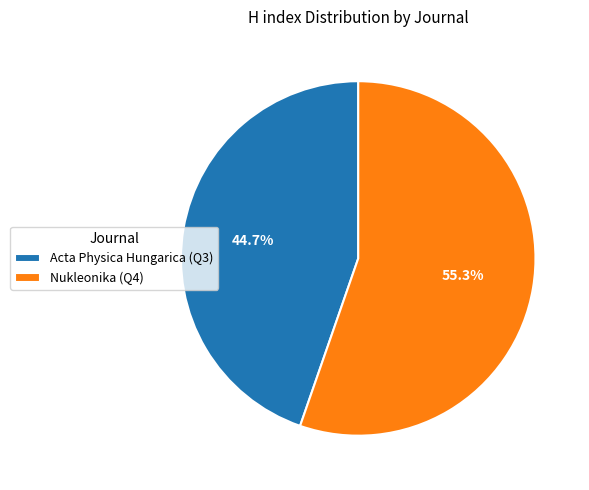

What percentage is NOT represented by Acta Physica Hungarica (Q3)?

55.3%